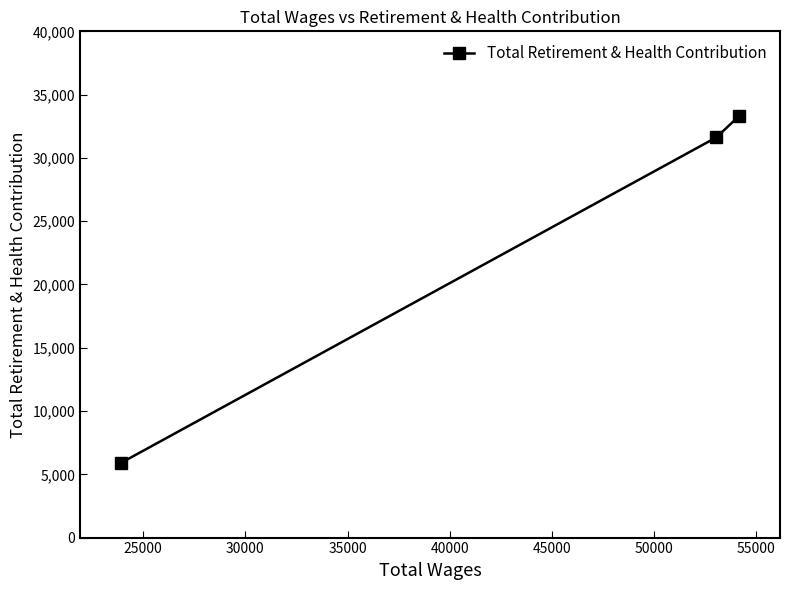

What is the greatest value displayed?

33312